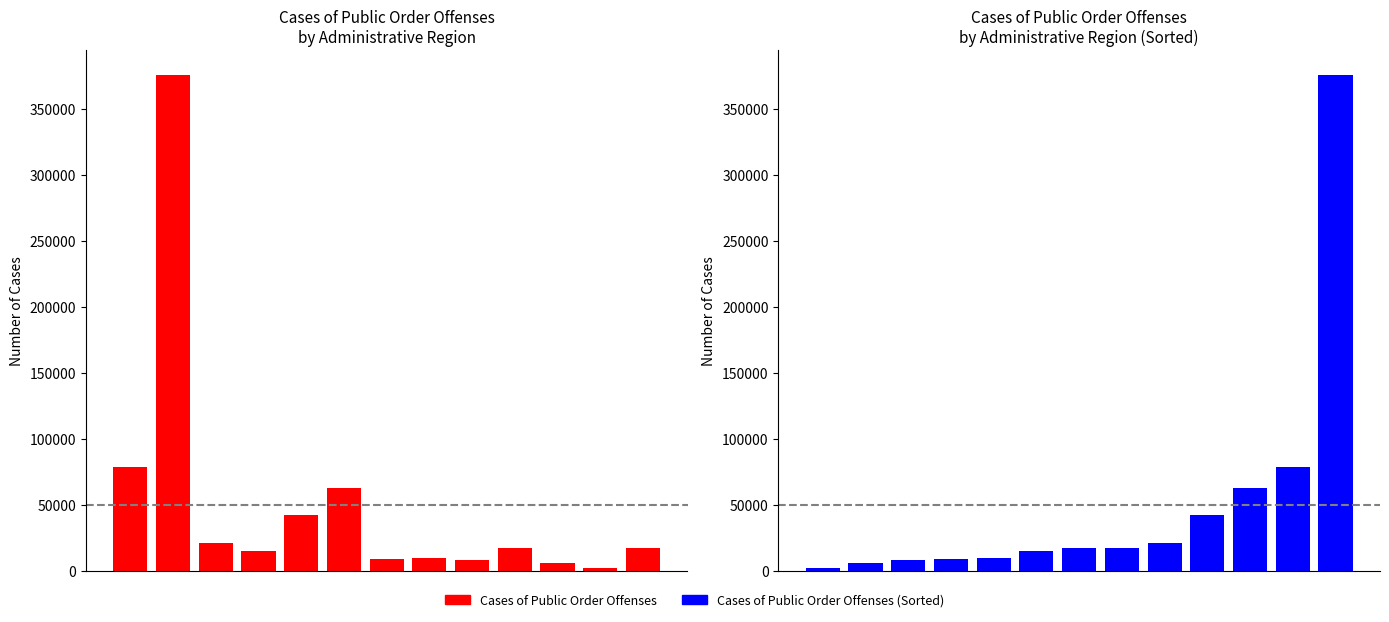

How many data points does each series have?

13